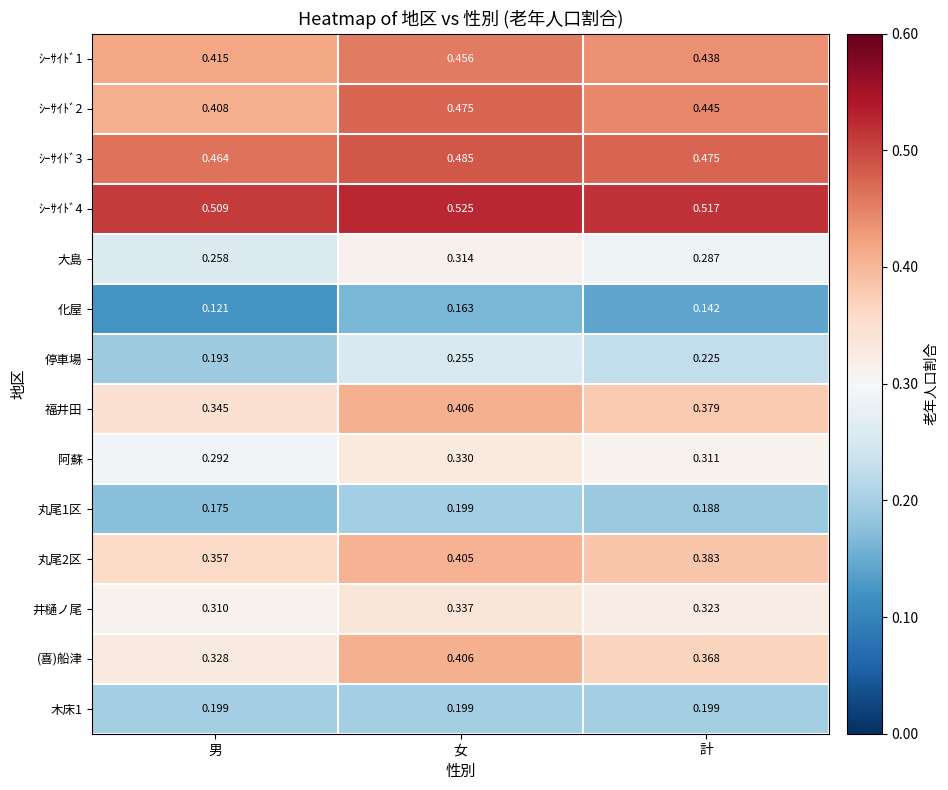

Which label corresponds to the smallest value in the chart?

男